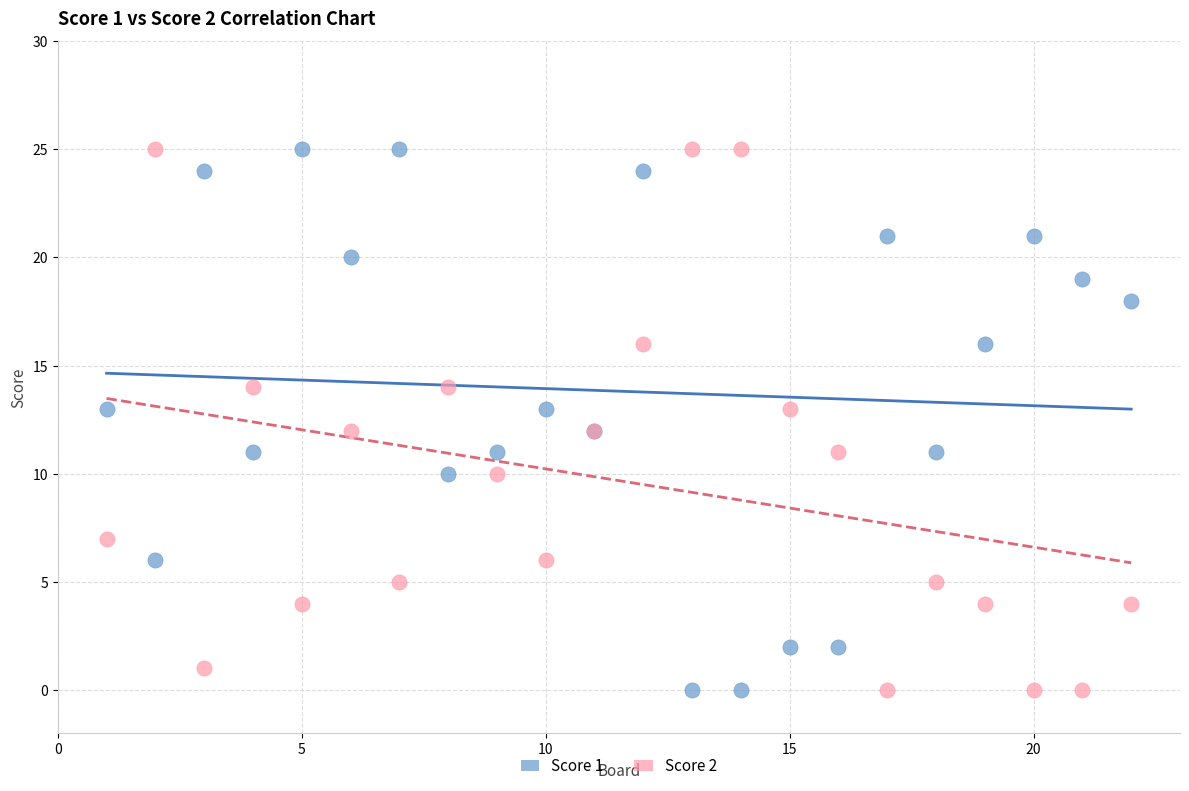

What is the X range (max minus min) for the scatter plot?

21